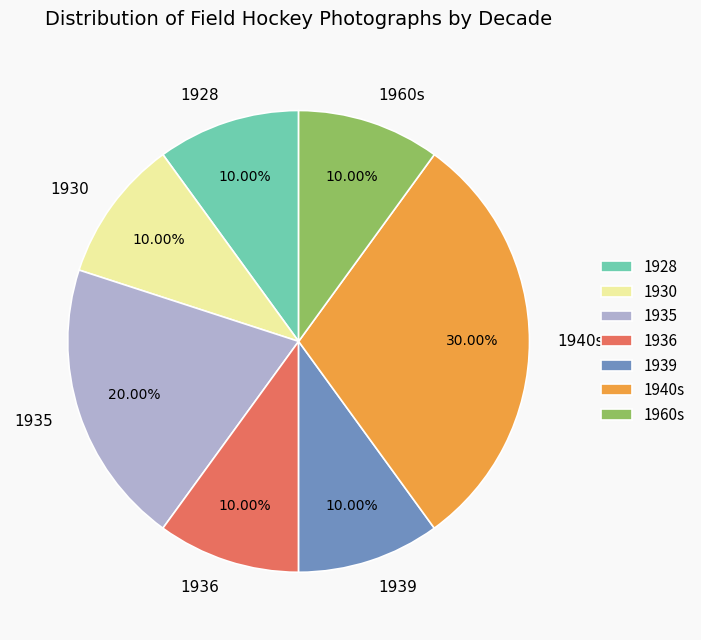

Is there a majority slice in this chart?

No